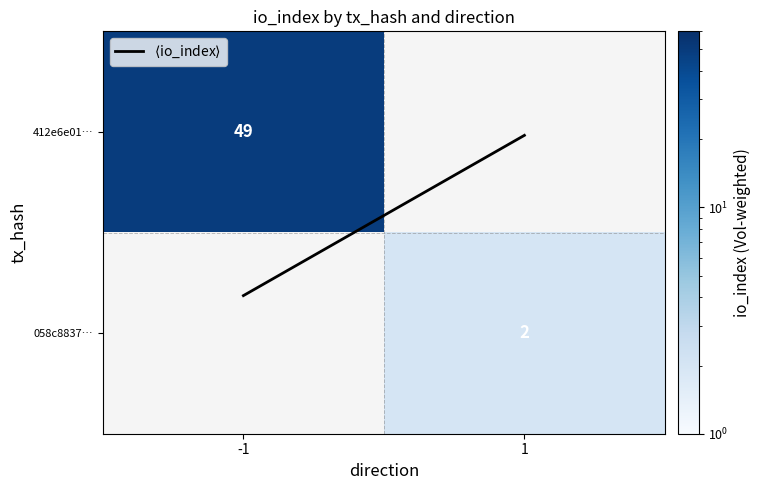

Rank the categories by 058c8837… value from highest to lowest.

-1, 1